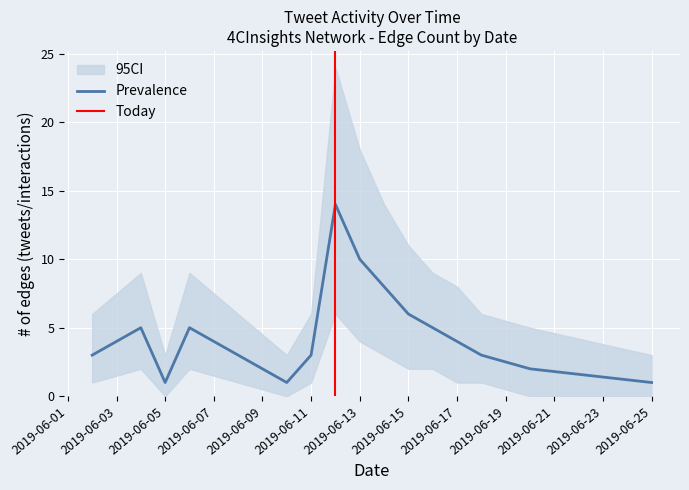

Which series changed the most between 2019-06-05 and 2019-06-17?

CI_upper